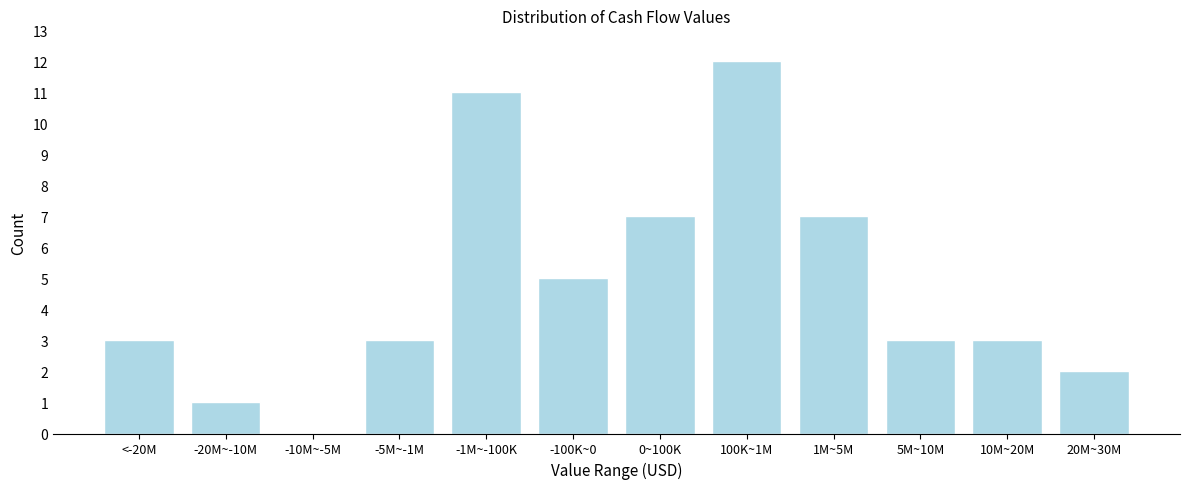

Reading left to right, what are all the values shown in this chart?

<-20M=3	-20M~-10M=1	-10M~-5M=0	-5M~-1M=3	-1M~-100K=11	-100K~0=5	0~100K=7	100K~1M=12	1M~5M=7	5M~10M=3	10M~20M=3	20M~30M=2